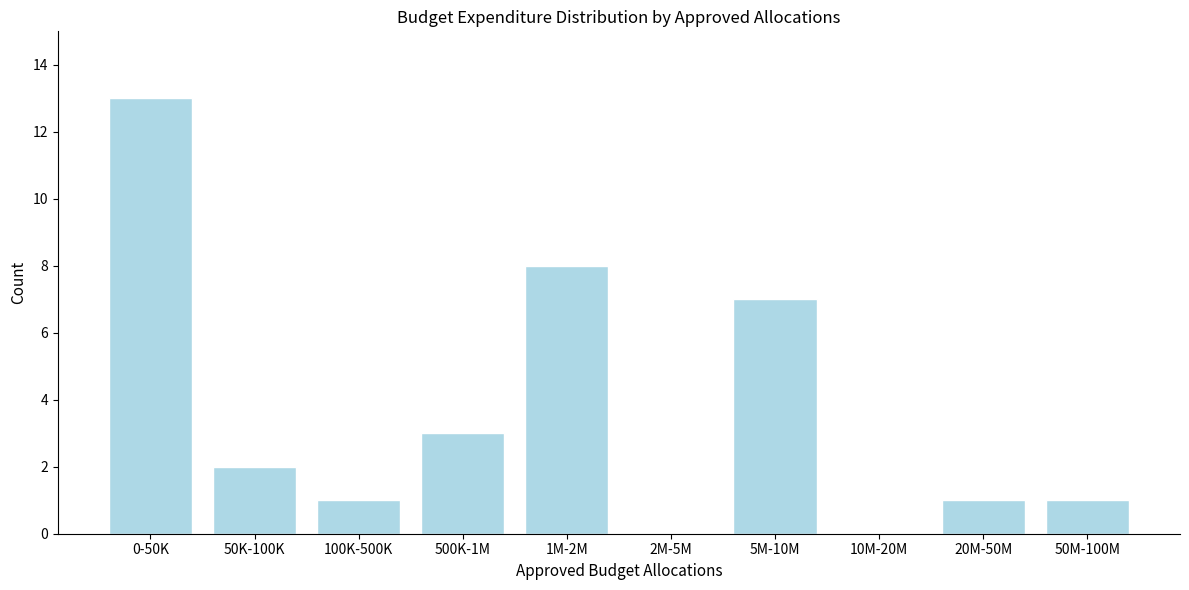

Reading left to right, list all the values displayed in this chart.

0-50K=13	50K-100K=2	100K-500K=1	500K-1M=3	1M-2M=8	2M-5M=0	5M-10M=7	10M-20M=0	20M-50M=1	50M-100M=1